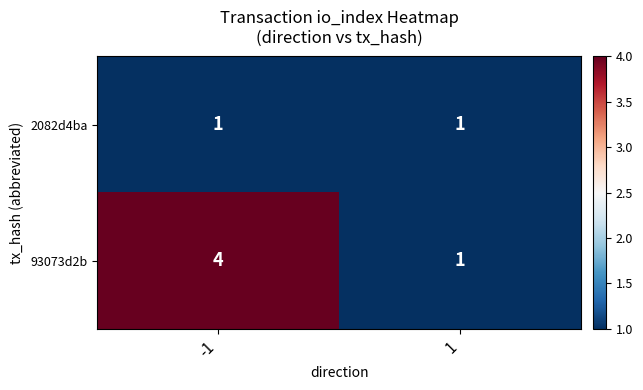

What is the total value across all series at 1?

2